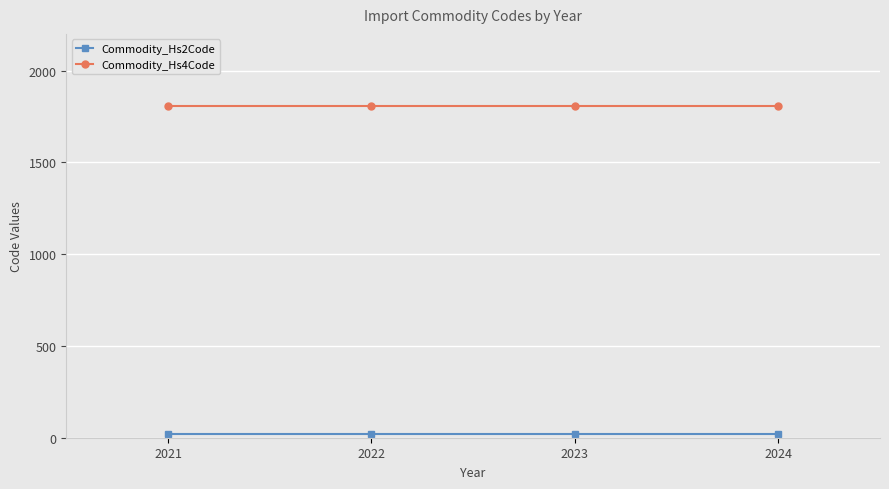

What is the difference between the highest and lowest values at 2021?

1788